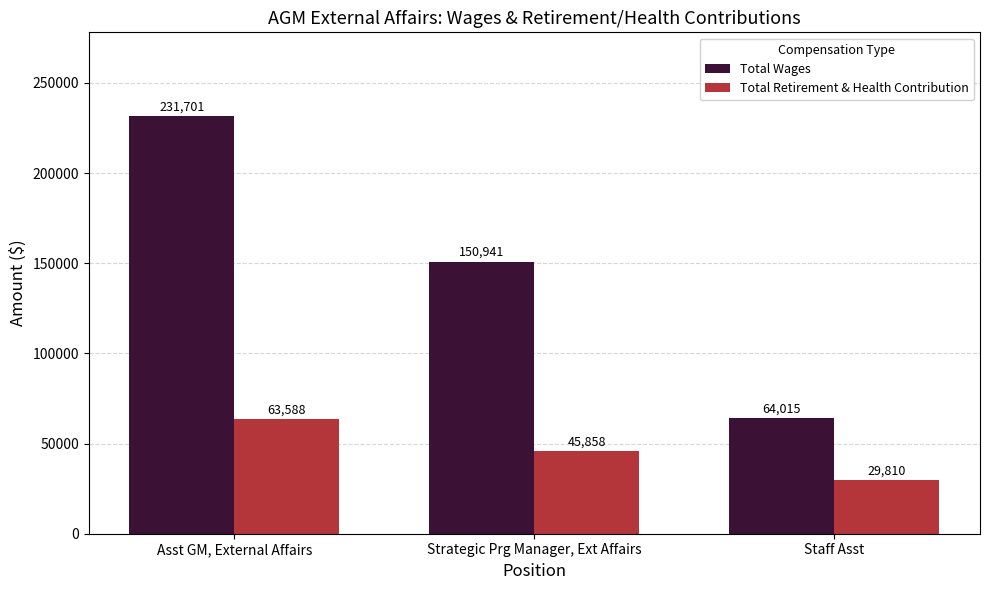

What is the difference between the maximum and second lowest values in the Total Retirement & Health Contribution series?

17730